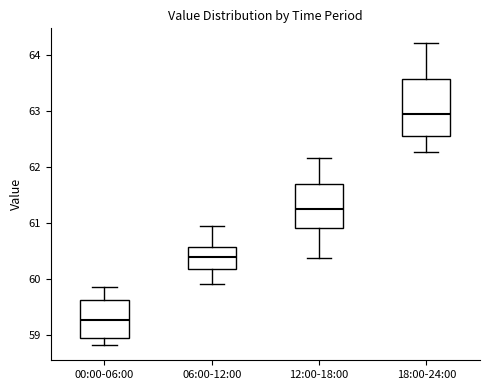

Comparing the boxes themselves (not the whiskers), which one is the tallest?

18:00-24:00